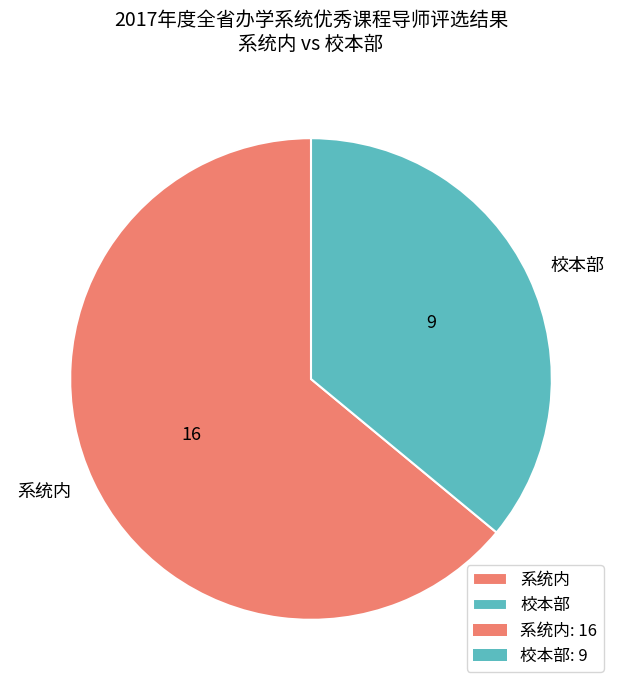

What is the majority slice?

系统内